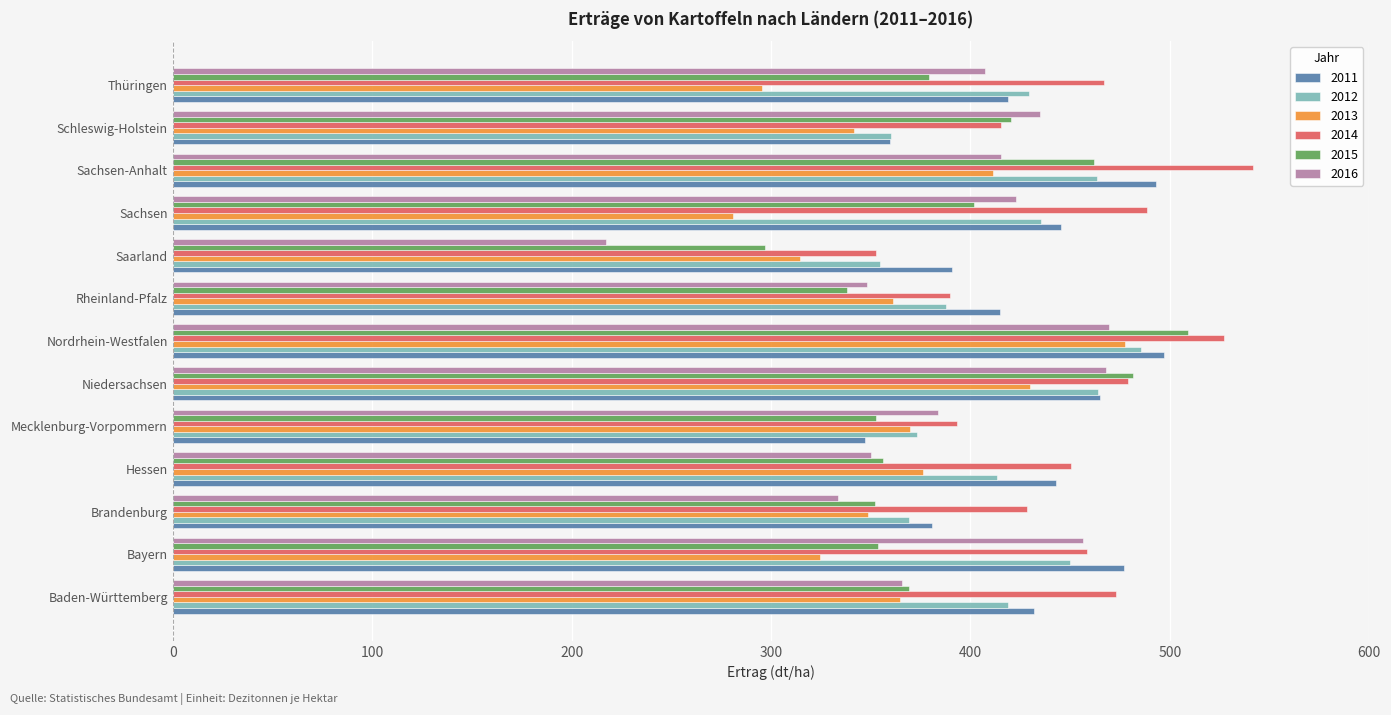

What is the average value of the 2012 series?

415.7